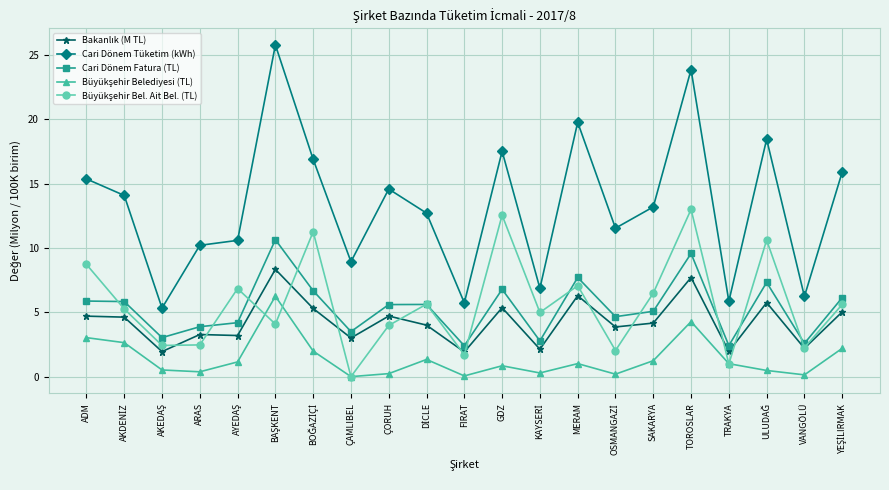

True or false: Cari Dönem Fatura (TL) has a value of 2.6 at VANGÖLÜ.

True